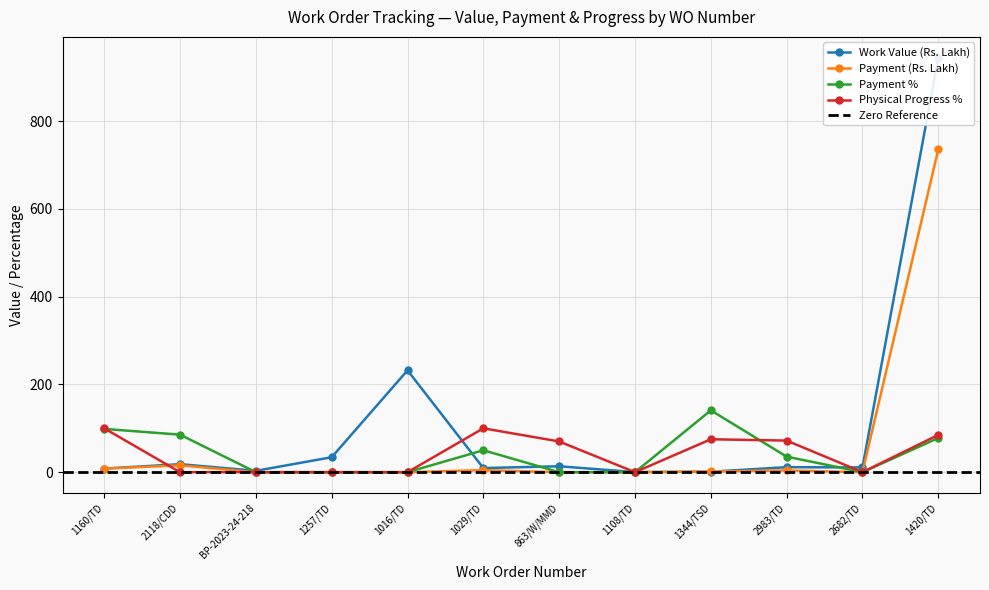

How many interior local valleys does the Payment (Rs. Lakh) series have?

1